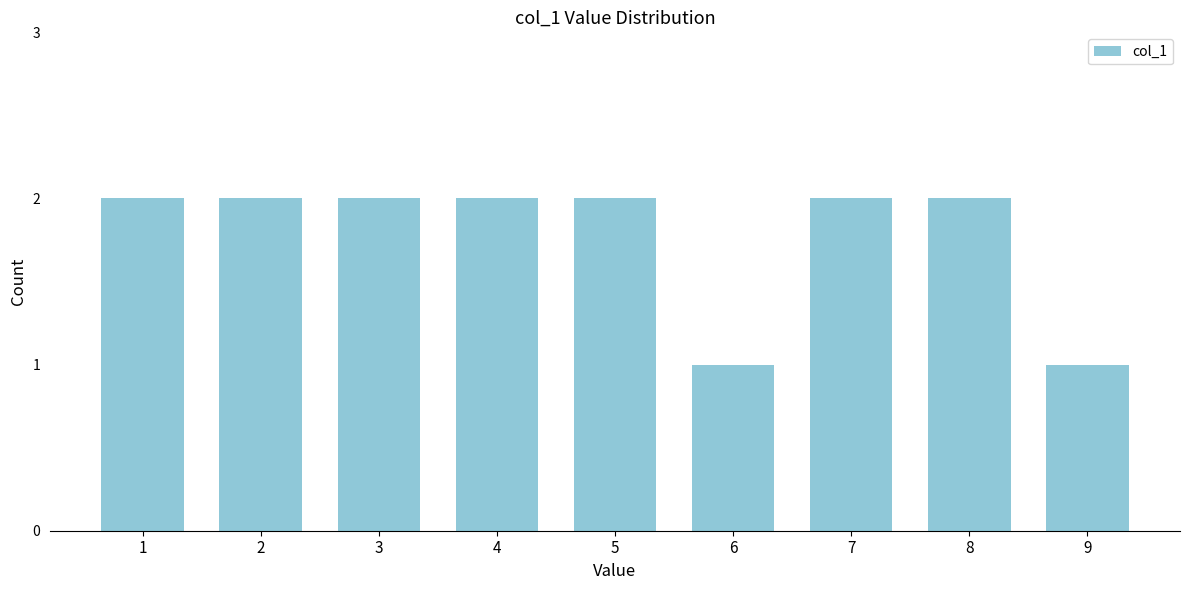

Reading left to right, extract all data points from this chart.

1=2	2=2	3=2	4=2	5=2	6=1	7=2	8=2	9=1